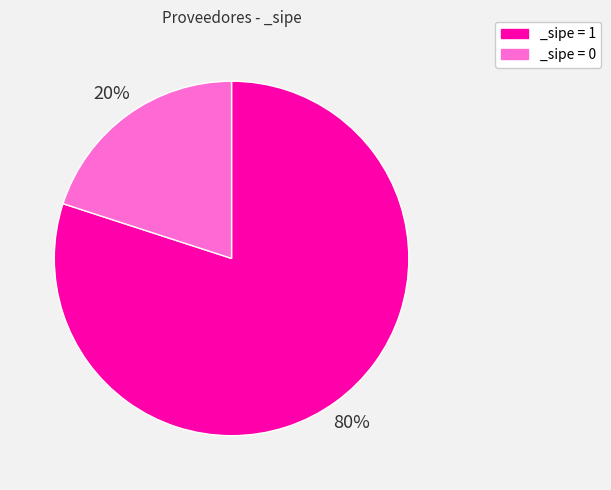

Does any single category account for the majority?

Yes